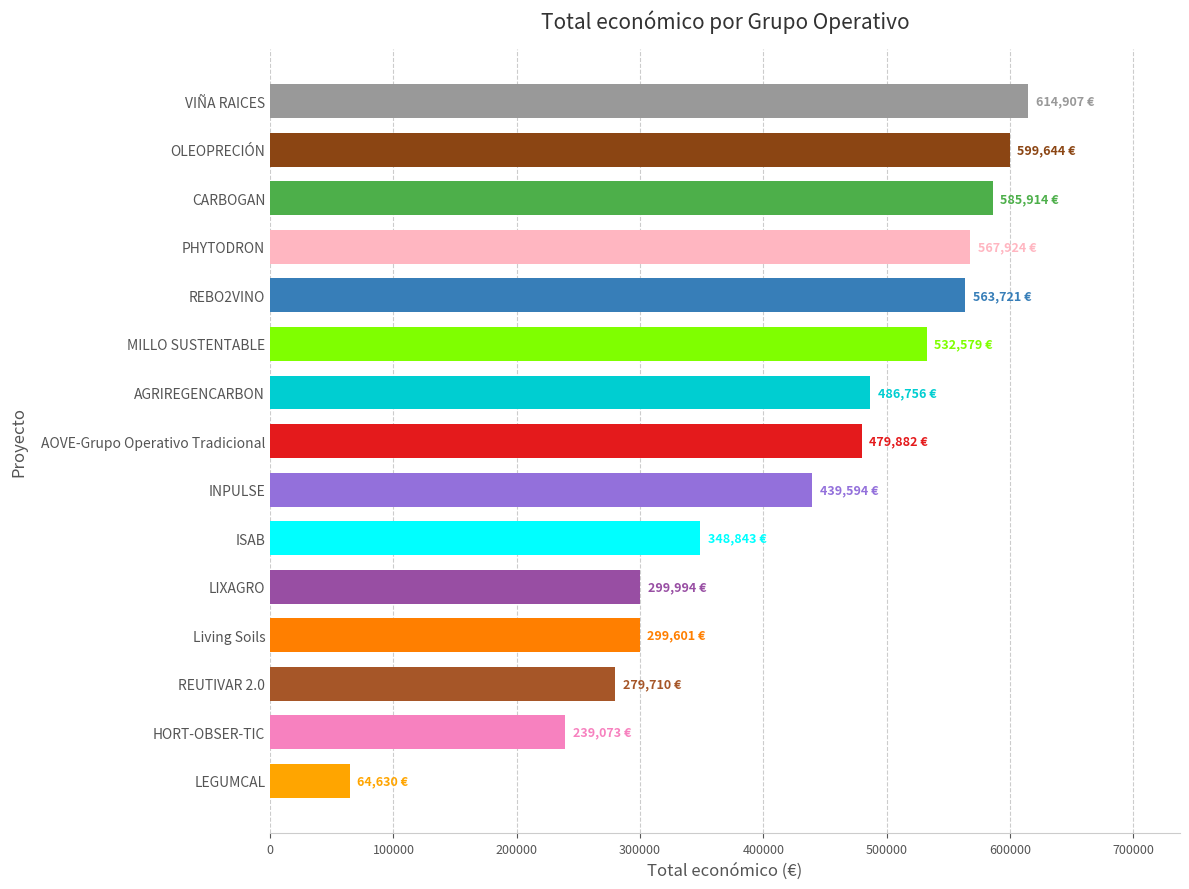

True or false: the data shows 599644 at OLEOPRECIÓN.

True